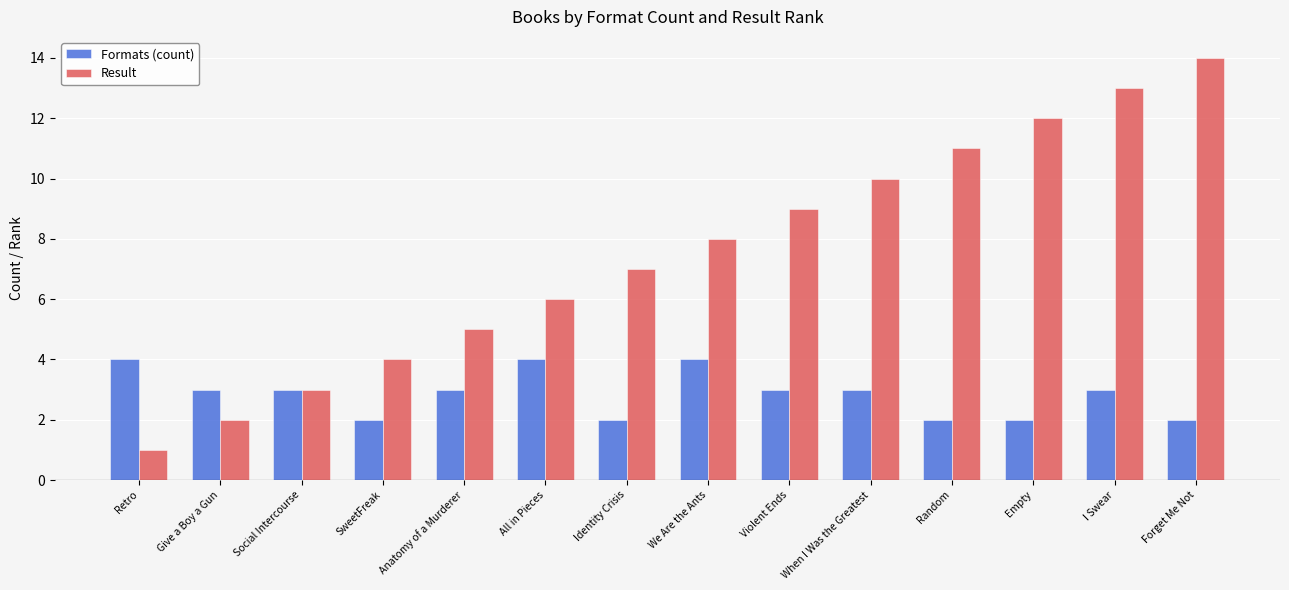

What is the total value across all series at Forget Me Not?

16